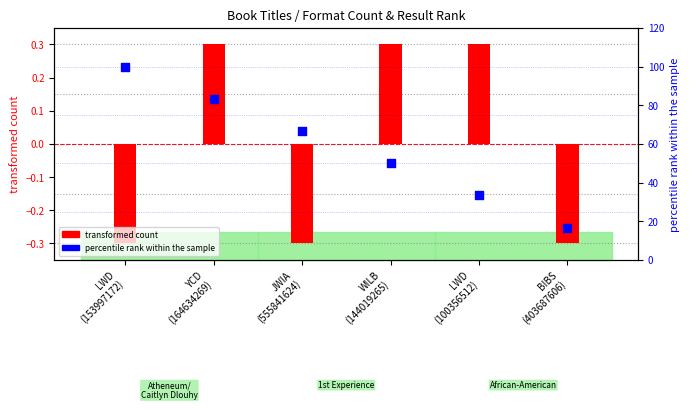

Which series contains the highest Y value?

percentile rank within the sample